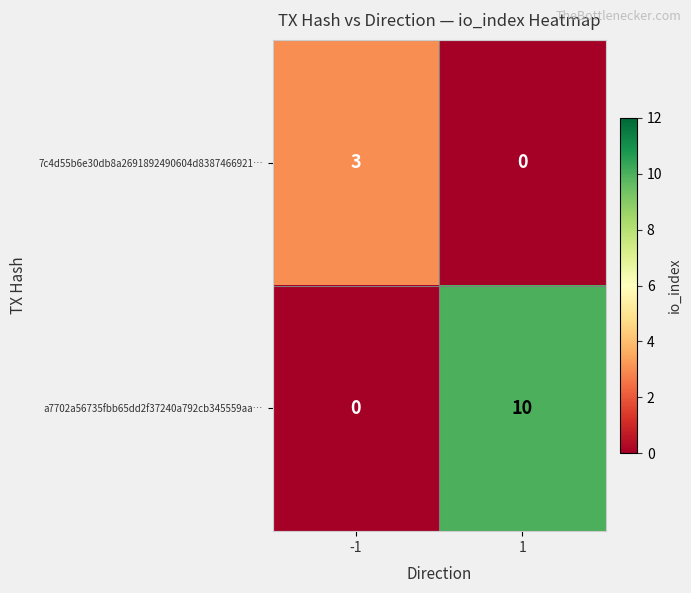

How many positive values does the 7c4d55b6e30db8a2691892490604d8387466921… series have?

1